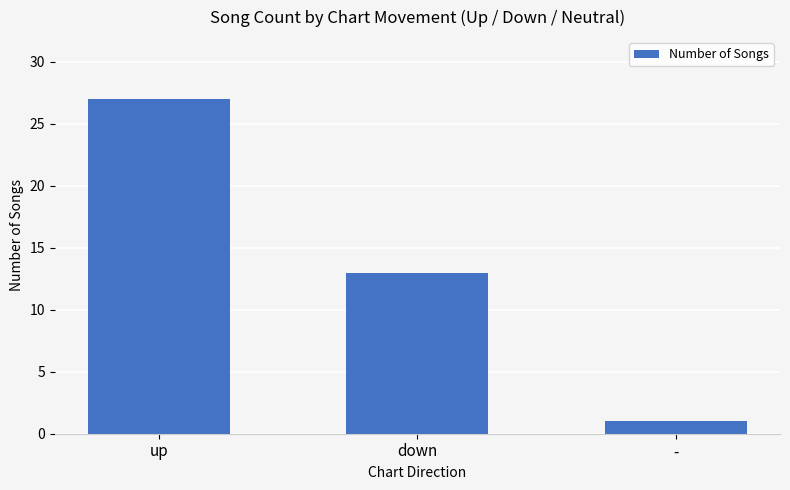

Which has a higher value, up or -?

up